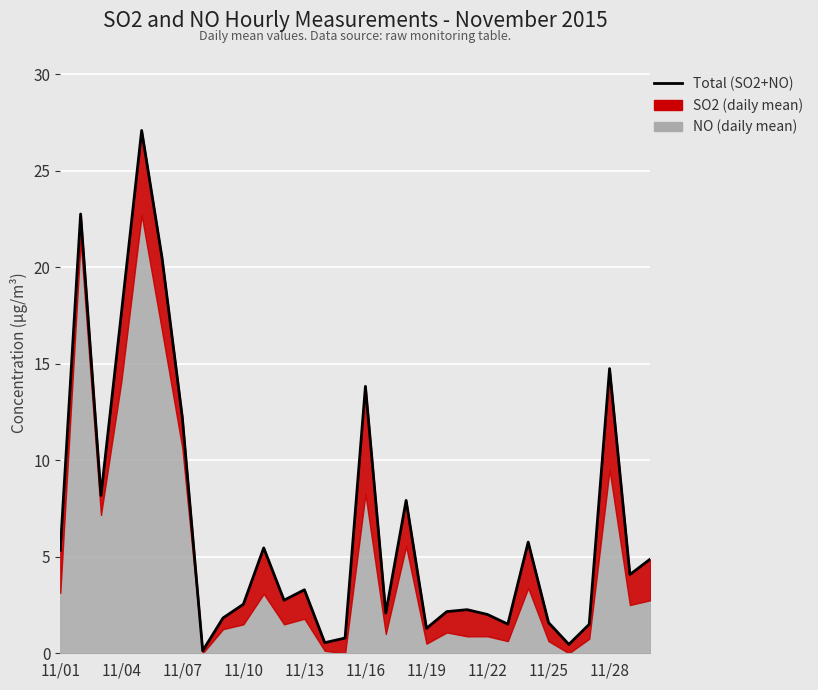

What position from the left is 29?

30